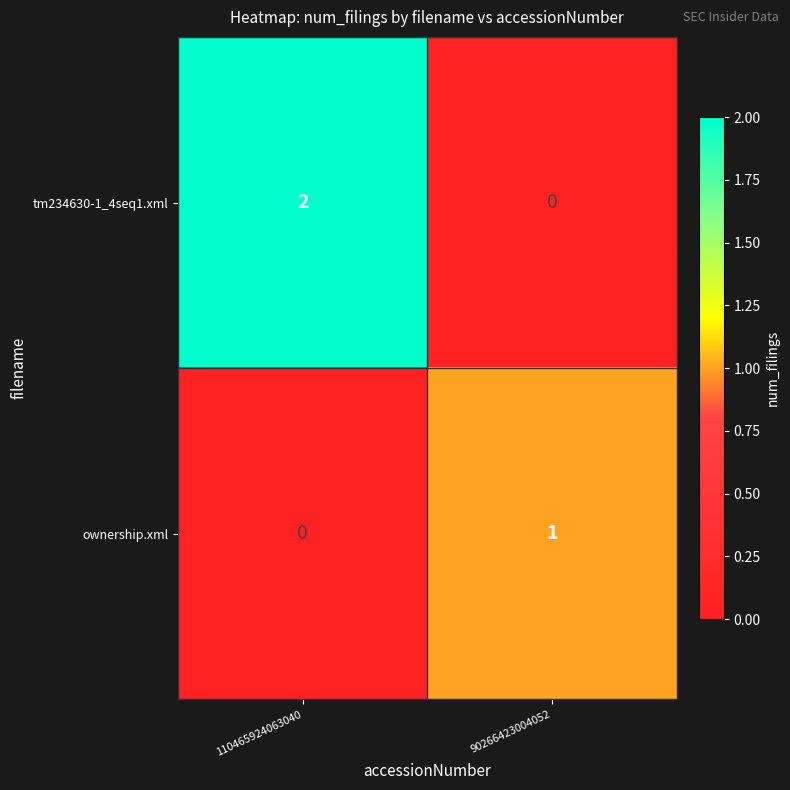

At which label is ownership.xml closest to 0?

110465924063040